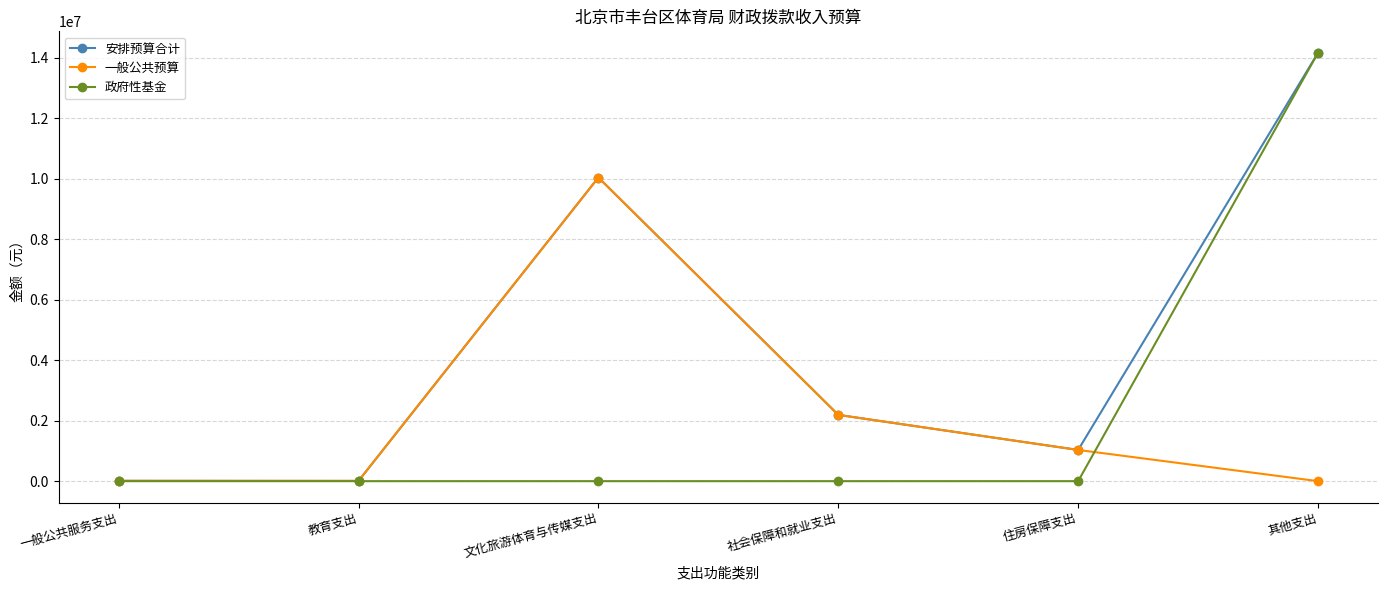

Is the value of 政府性基金 at 社会保障和就业支出 greater than the value of 安排预算合计 at 社会保障和就业支出?

No